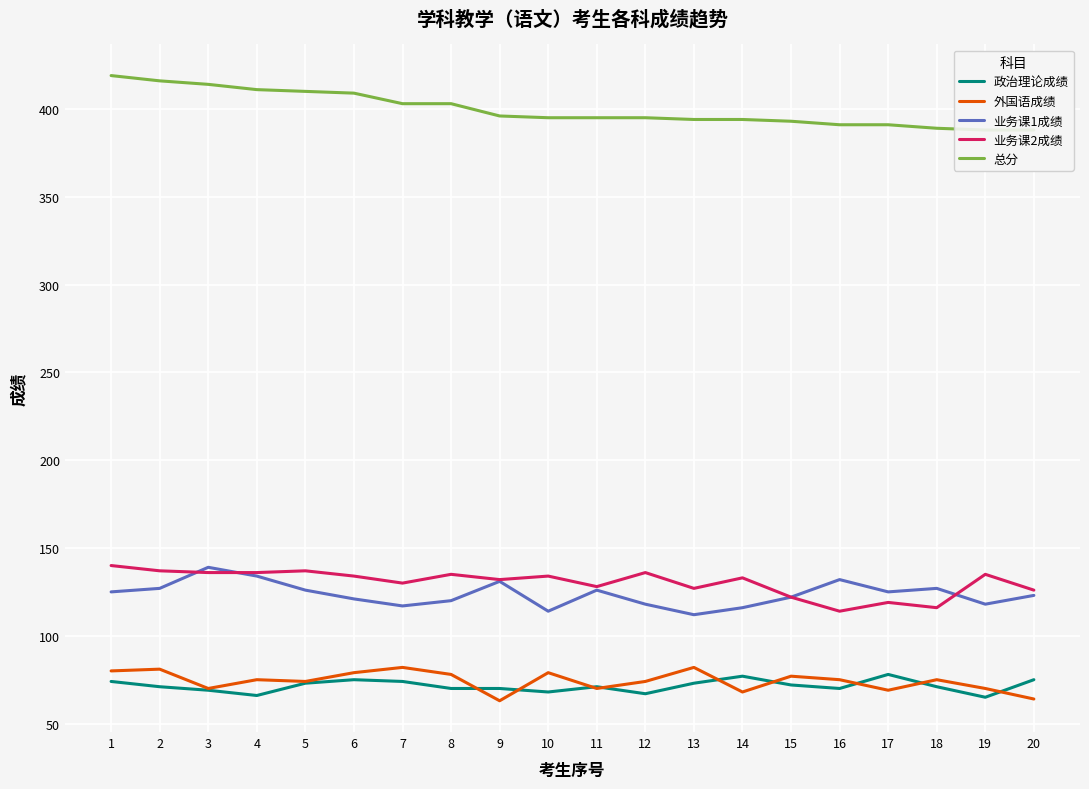

The value of 总分 at 20 is 580. True or false?

False